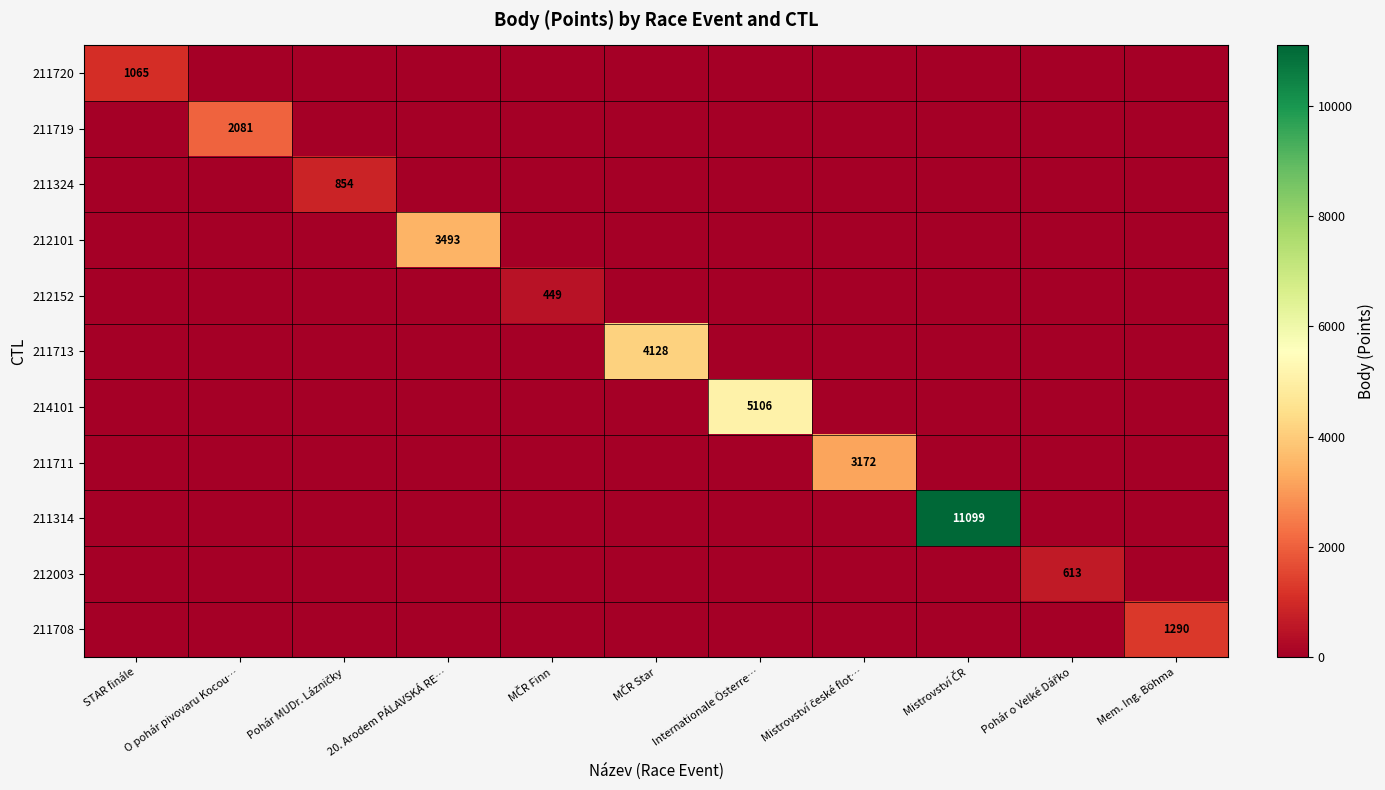

Which series has the largest total across all categories?

211314